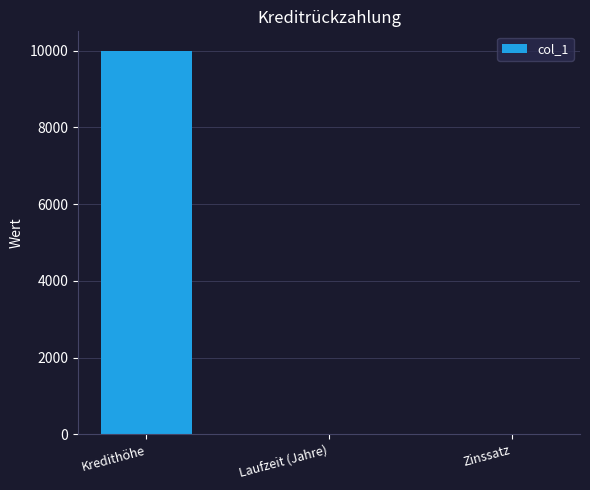

Are the bars horizontal?

No